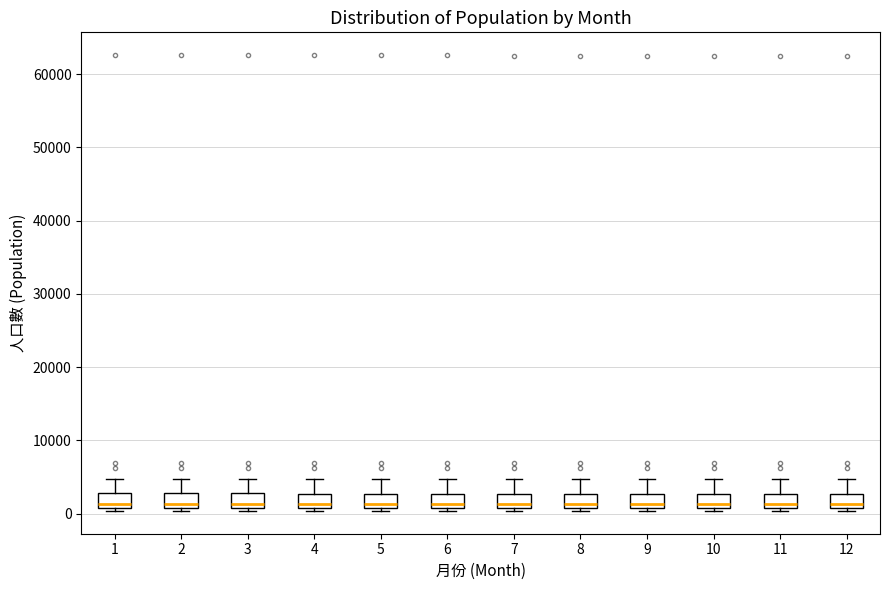

Where is the lower edge of the box at x = 8 on the y-axis? The values are not printed on the chart, so give them approximately, as read against the axis.

1000